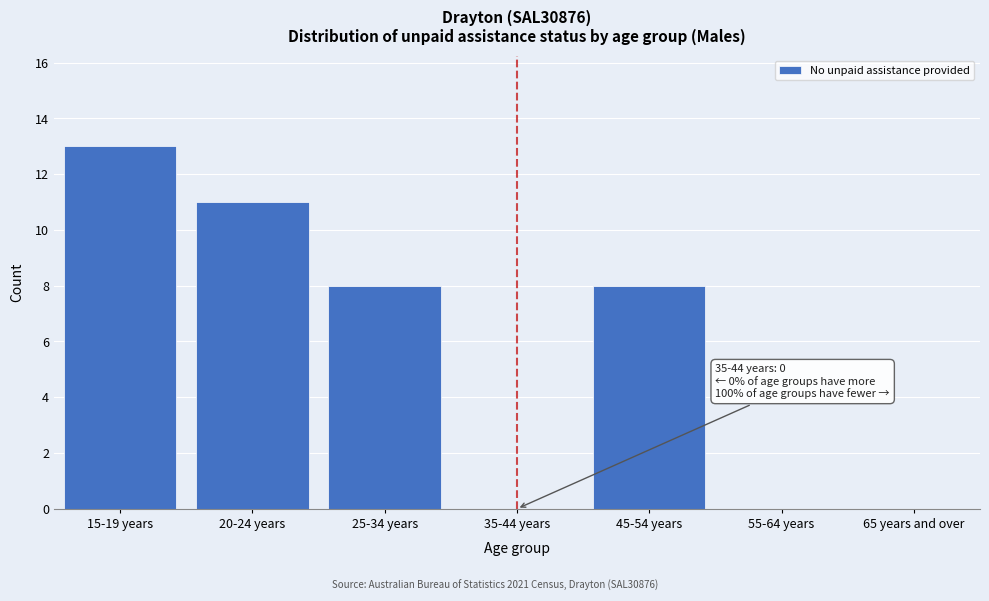

Reading left to right, transcribe all the data shown in this chart.

15-19 years=13	20-24 years=11	25-34 years=8	35-44 years=0	45-54 years=8	55-64 years=0	65 years and over=0